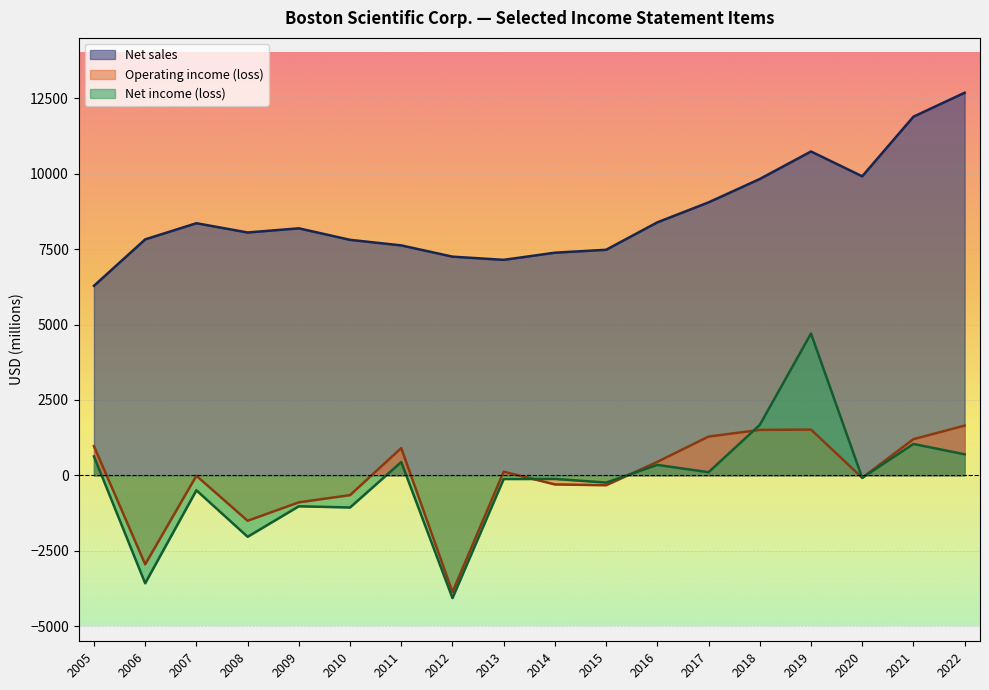

What is the sum of all Operating income (loss) values?

-998